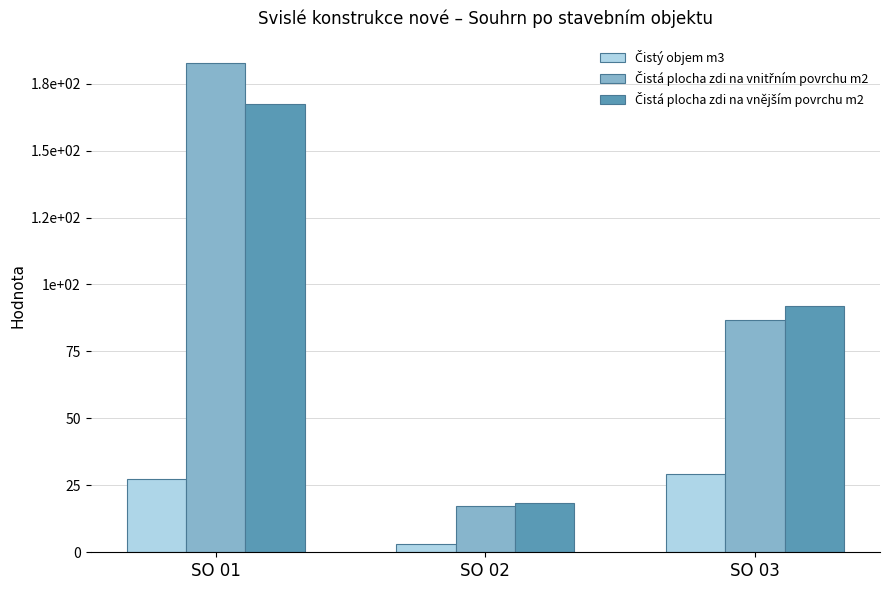

Rank the series at SO 03 from lowest to highest value.

Čistý objem m3, Čistá plocha zdi na vnitřním povrchu m2, Čistá plocha zdi na vnějším povrchu m2